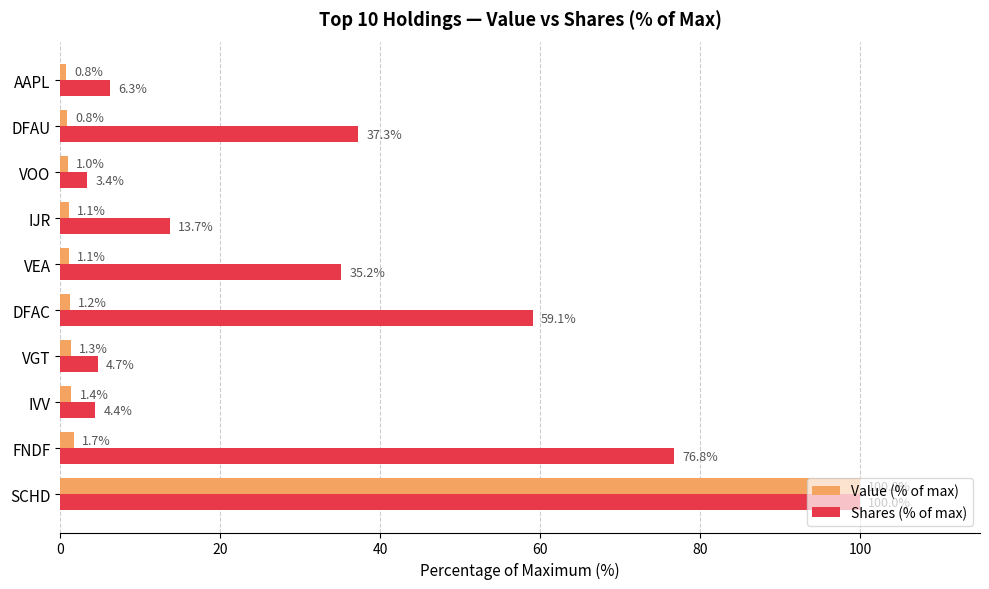

Where is Value (% of max) nearest to the value 50?

FNDF